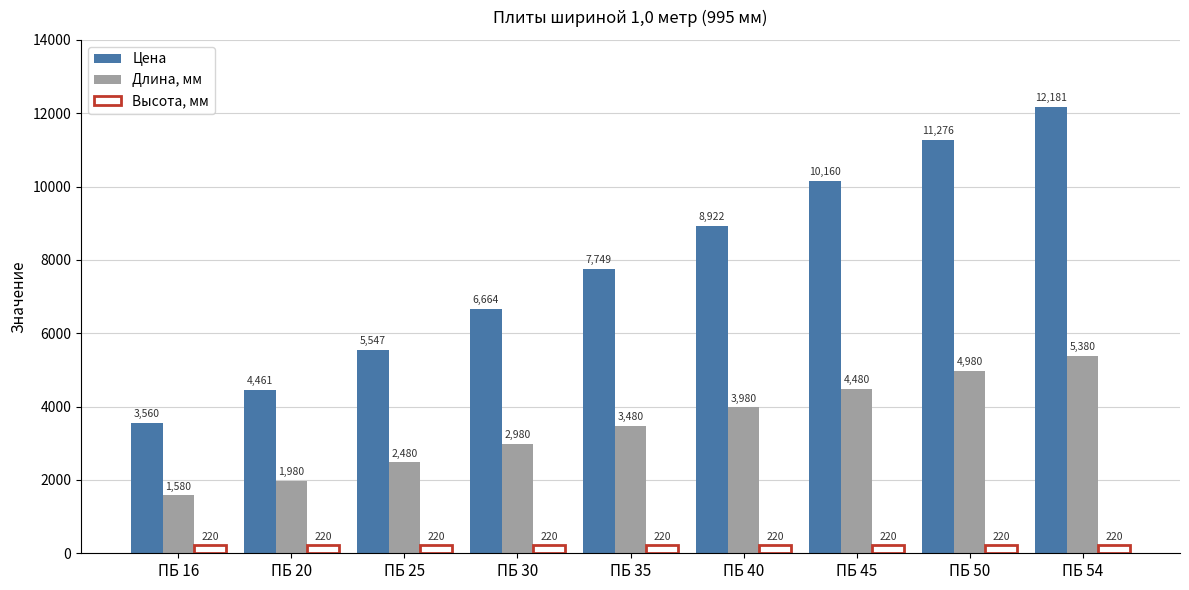

What is the spread (max minus min) of values at ПБ 50?

11055.7